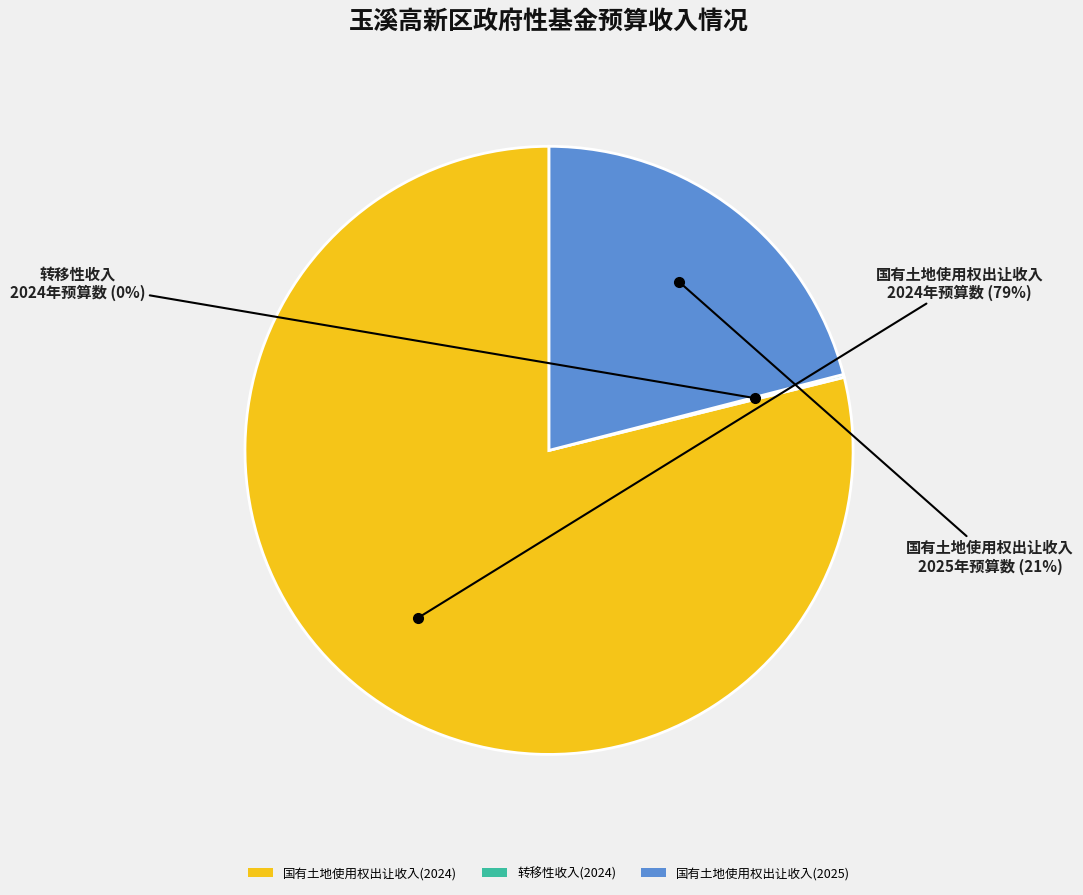

Which category has the biggest portion of the pie?

国有土地使用权出让收入(2024)